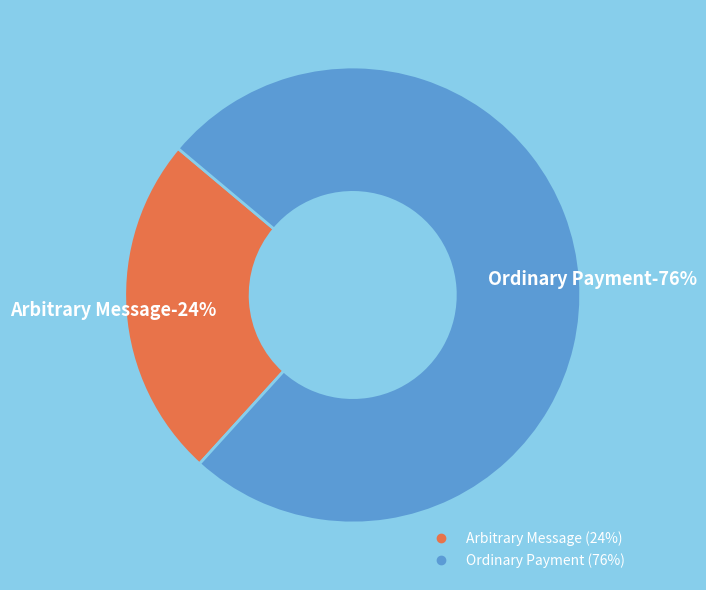

What is the total percentage of Ordinary Payment and Arbitrary Message?

100.0%